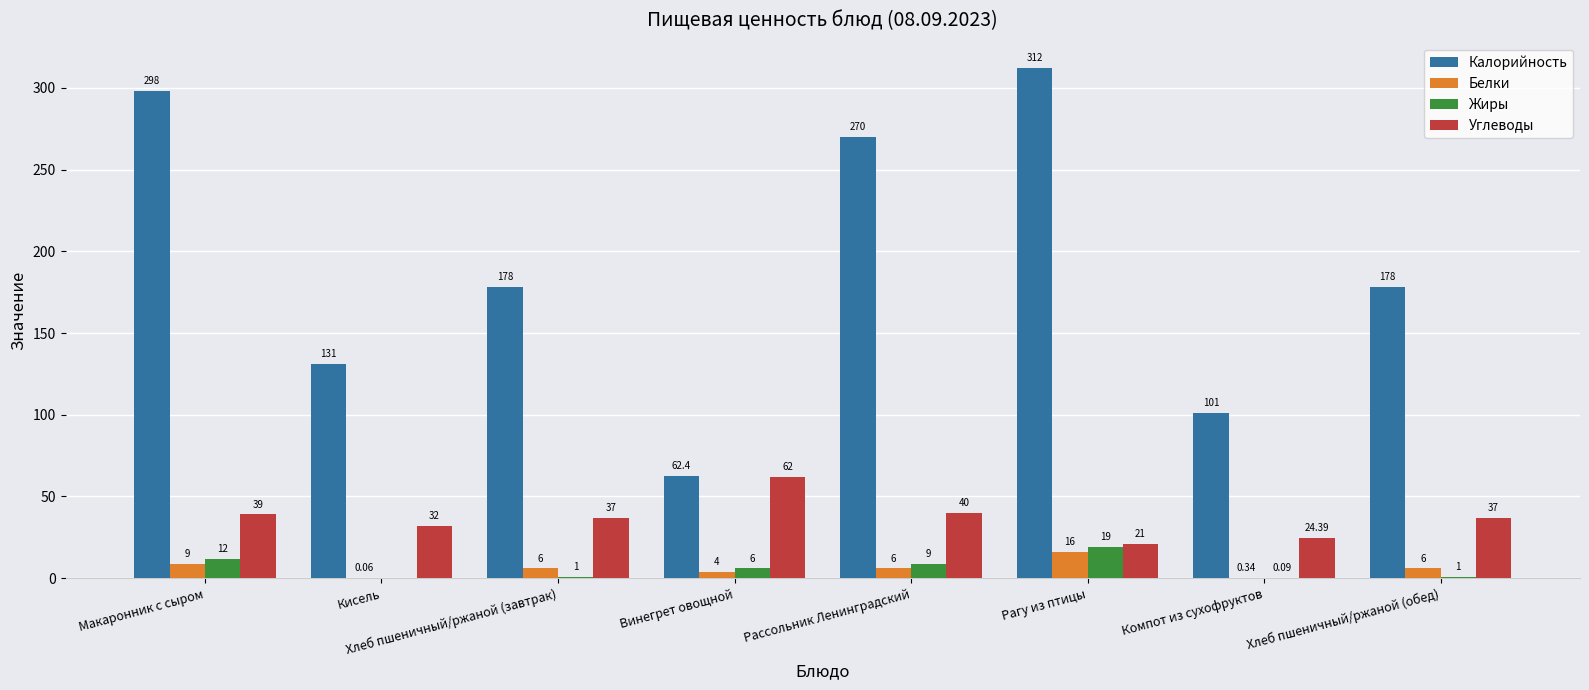

Between Кисель and Винегрет овощной, which series saw the biggest shift?

Калорийность